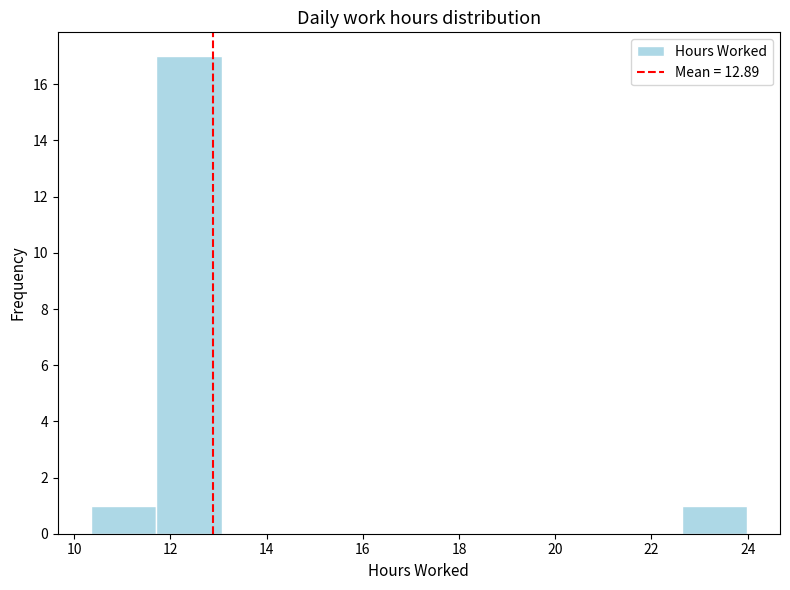

How tall is the bar that spans 22.6 to 24.0 on the x-axis? Neither the bar edges nor the heights are printed on the chart, so give them approximately, as read against the axes.

1